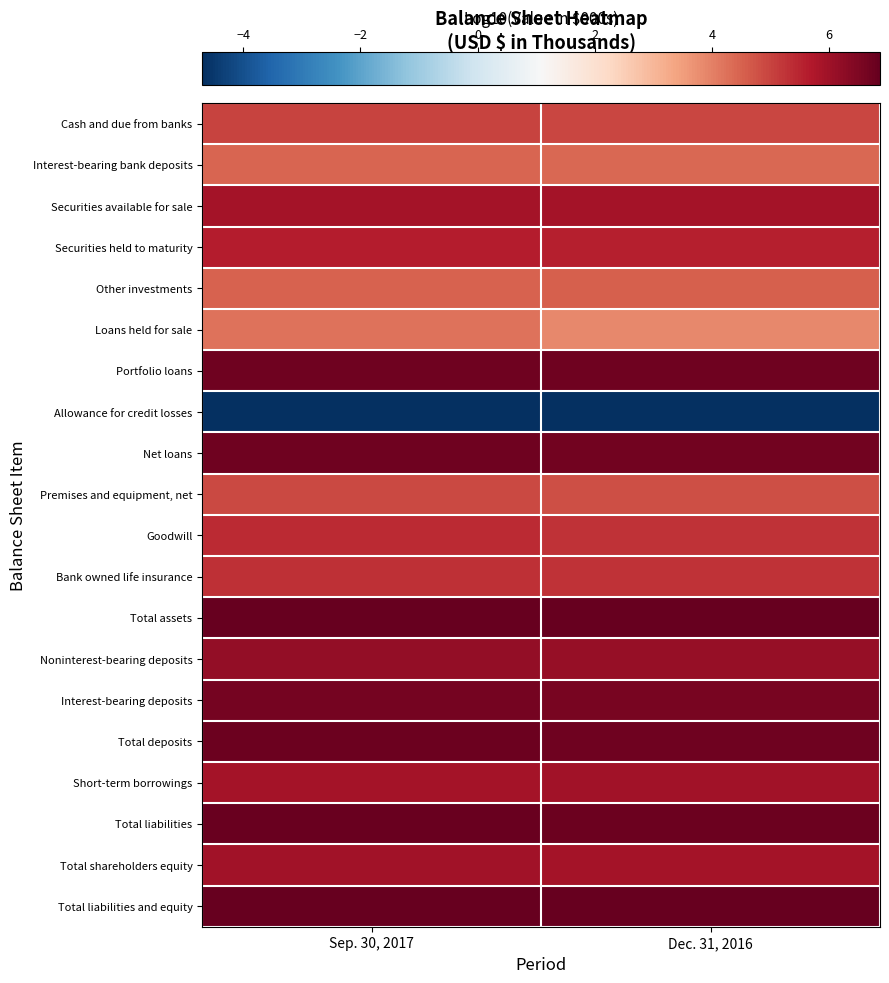

Between Dec. 31, 2016 and Sep. 30, 2017, which is larger?

Sep. 30, 2017